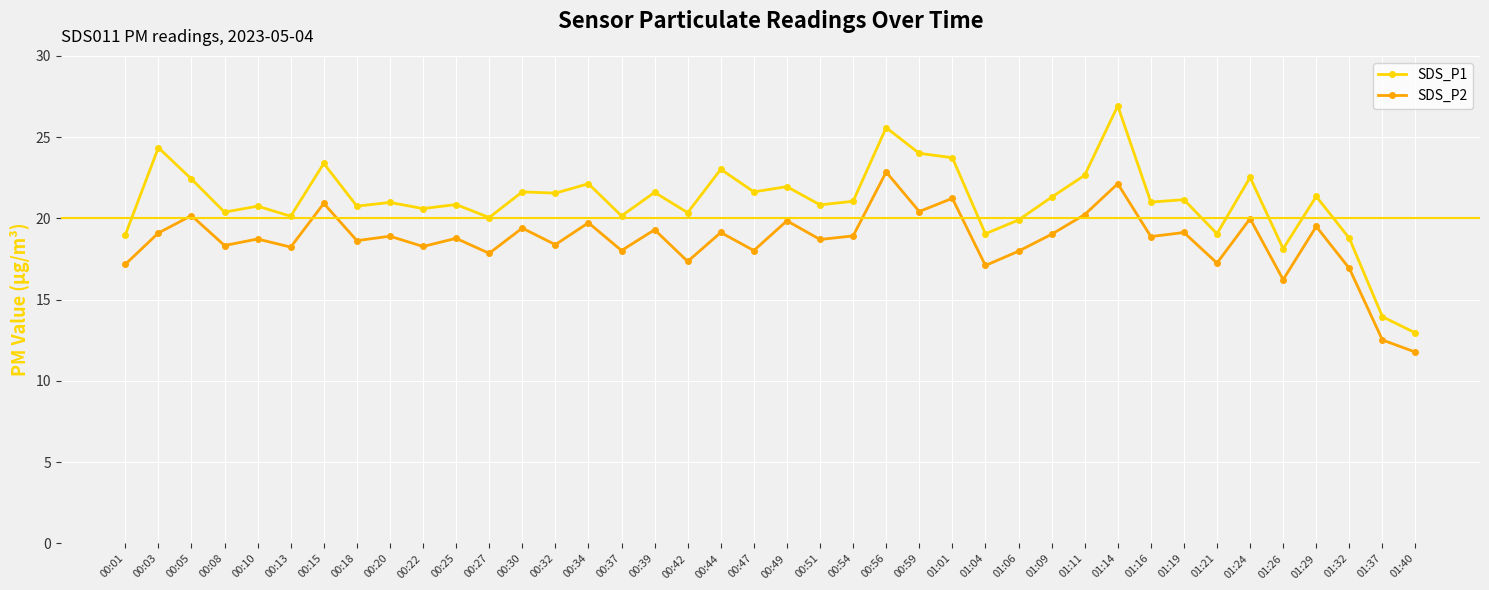

At which category does SDS_P2 reach its first local peak?

00:05